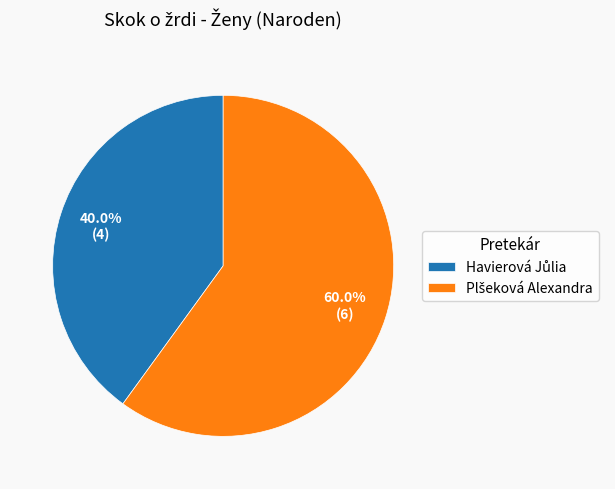

Is there a majority slice in this chart?

Yes